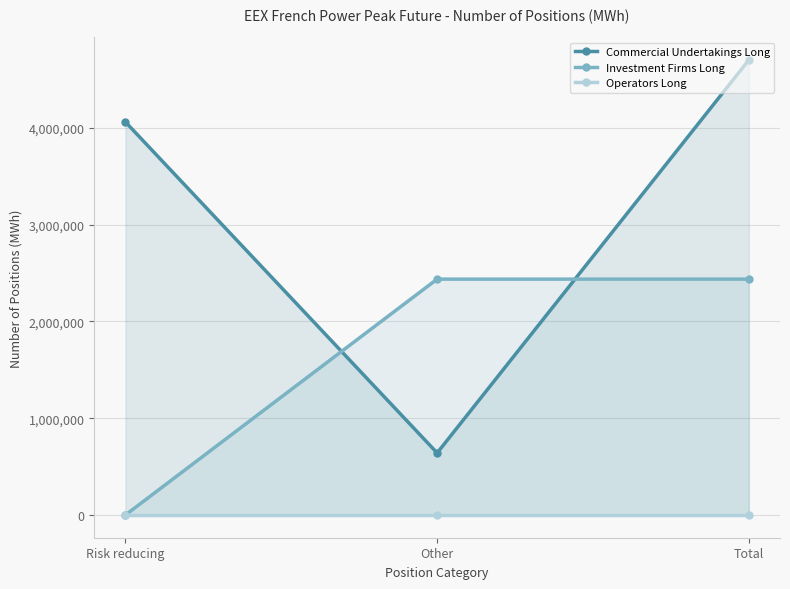

What position from the left is Total?

3